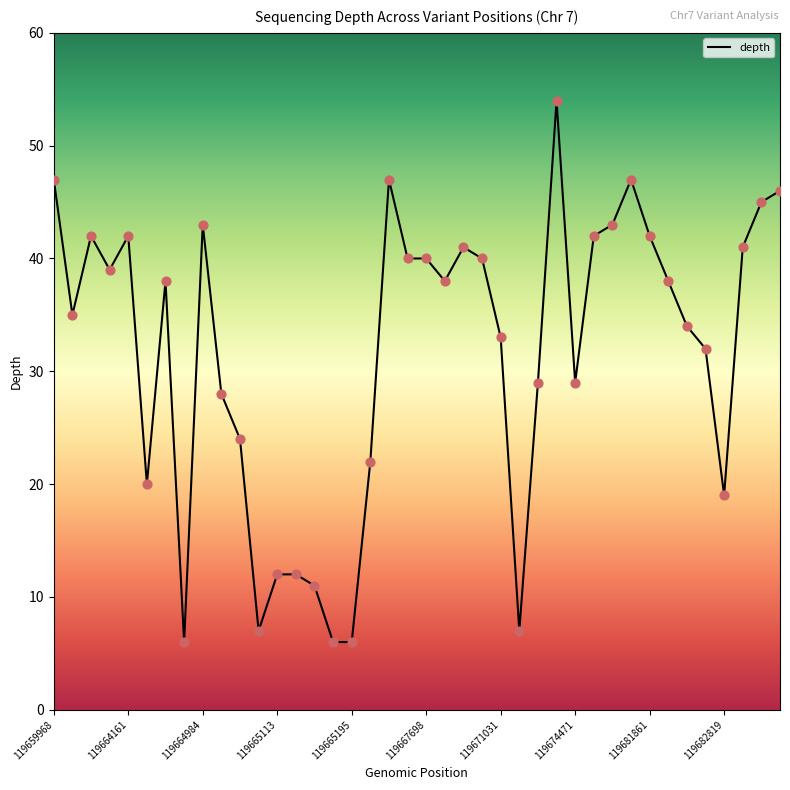

What is the difference between the maximum and minimum values?

48